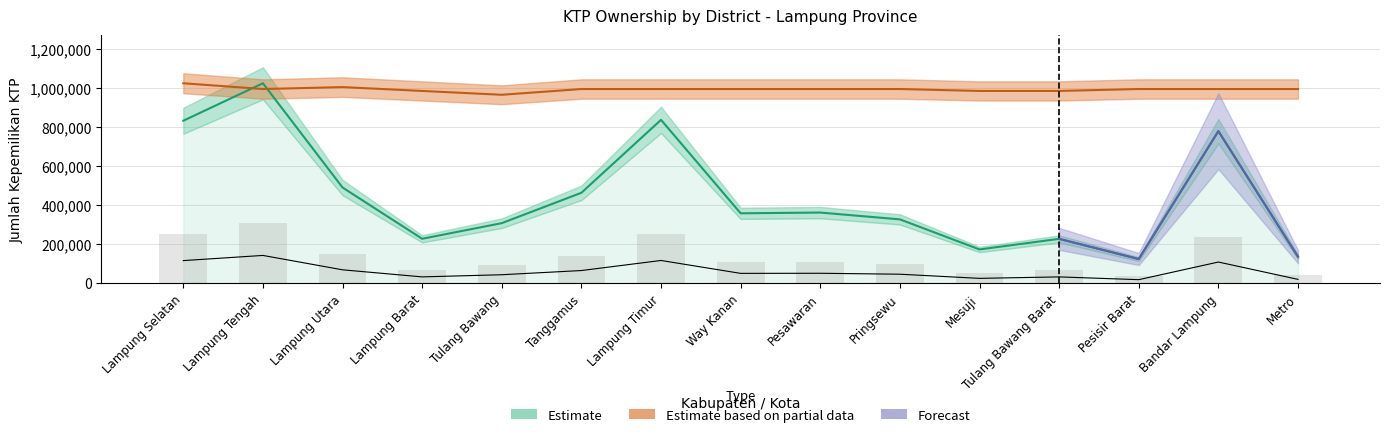

Reading left to right, extract all data points from this chart.

Jumlah_Kepemilikan_KTP: Lampung Selatan=831069.0	Lampung Tengah=1023005.0	Lampung Utara=489057.0	Lampung Barat=226481.0	Tulang Bawang=306496.0	Tanggamus=462057.0	Lampung Timur=835584.0	Way Kanan=356933.0	Pesawaran=360751.0	Pringsewu=325857.0	Mesuji=171840.0	Tulang Bawang Barat=226078.0	Pesisir Barat=122752.0	Bandar Lampung=777736.0	Metro=134554.0
Persentase: Lampung Selatan=1023005.0	Lampung Tengah=993495.2	Lampung Utara=1003331.8	Lampung Barat=983658.7	Tulang Bawang=963985.5	Tanggamus=993495.2	Lampung Timur=993495.2	Way Kanan=993495.2	Pesawaran=993495.2	Pringsewu=993495.2	Mesuji=983658.7	Tulang Bawang Barat=983658.7	Pesisir Barat=993495.2	Bandar Lampung=993495.2	Metro=993495.2